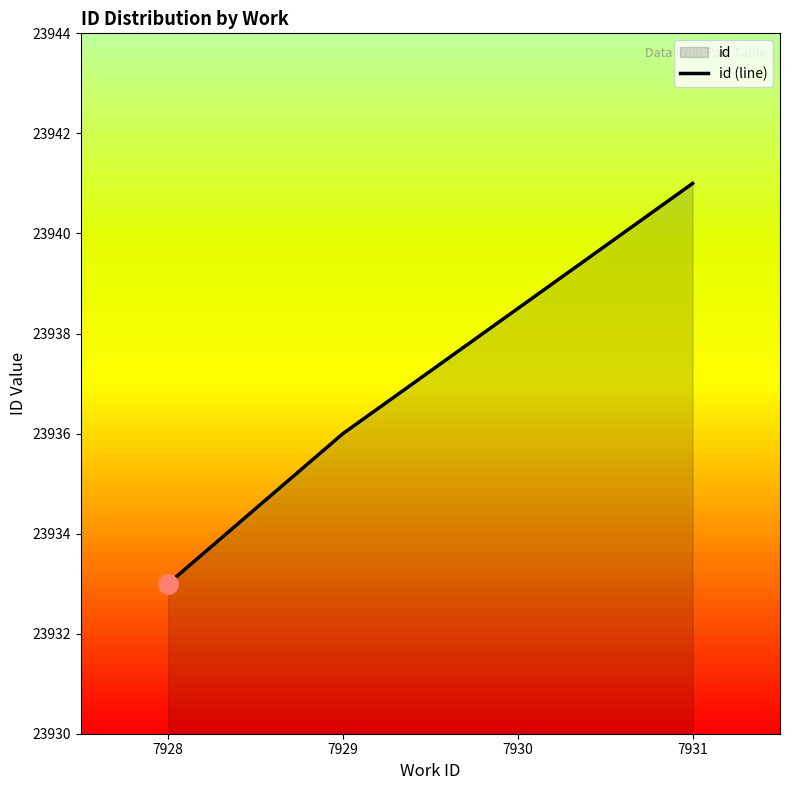

Does the chart have visible grid lines?

No